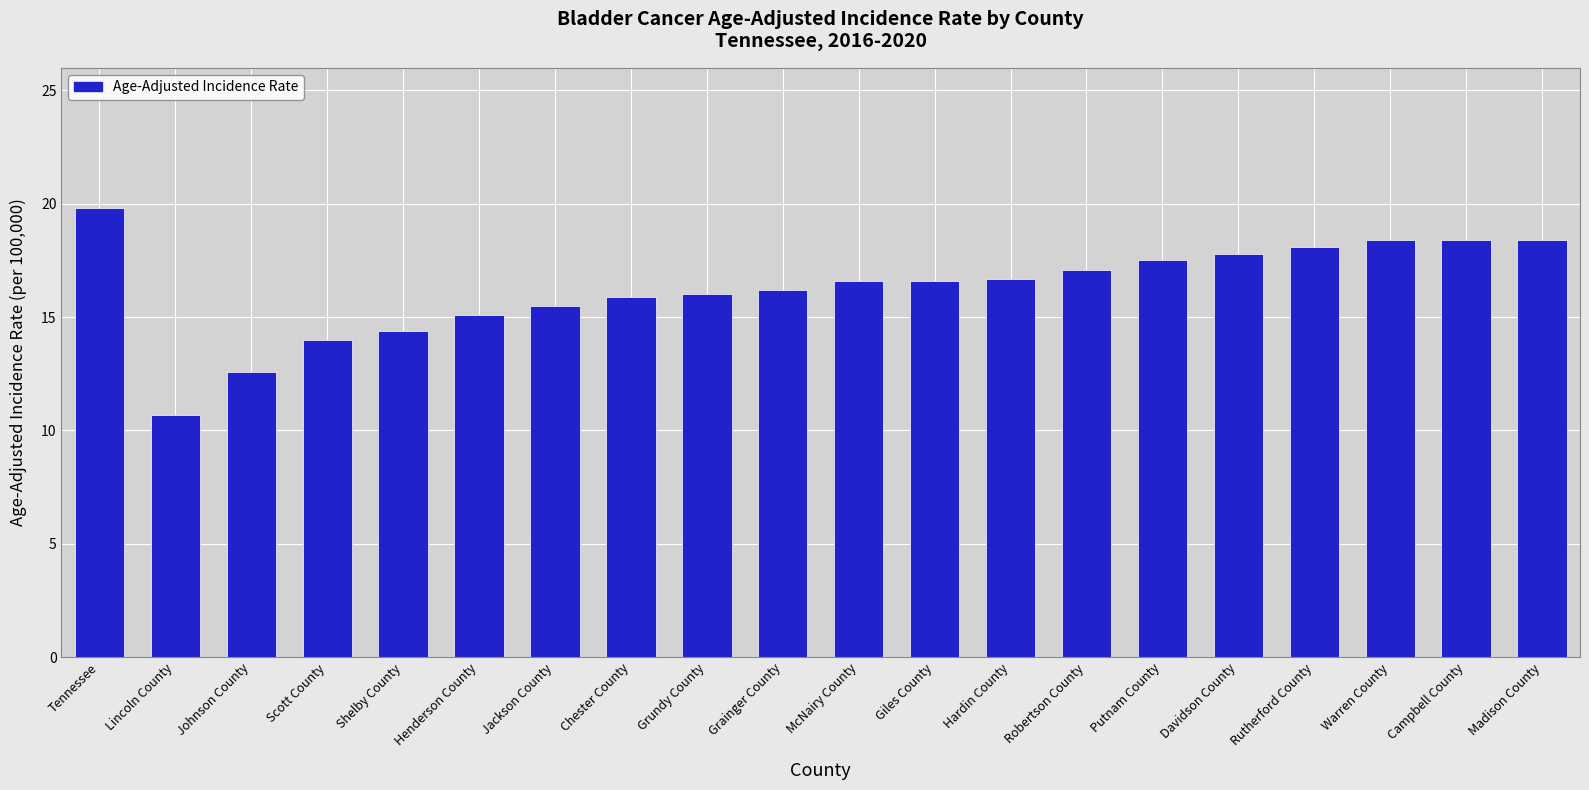

Count the number of categories in the chart.

20